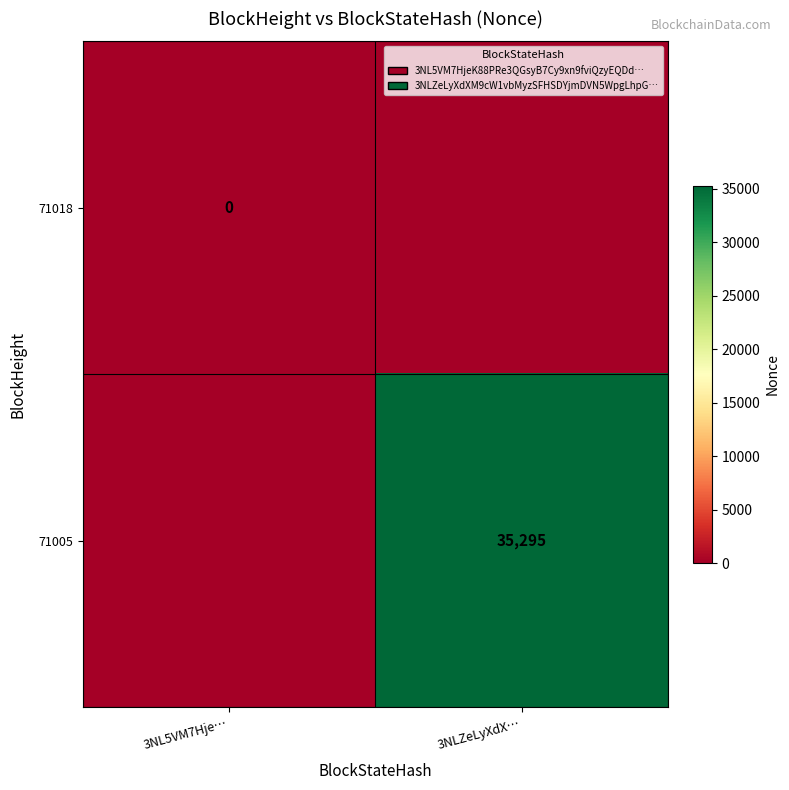

What is the greatest value displayed?

35295